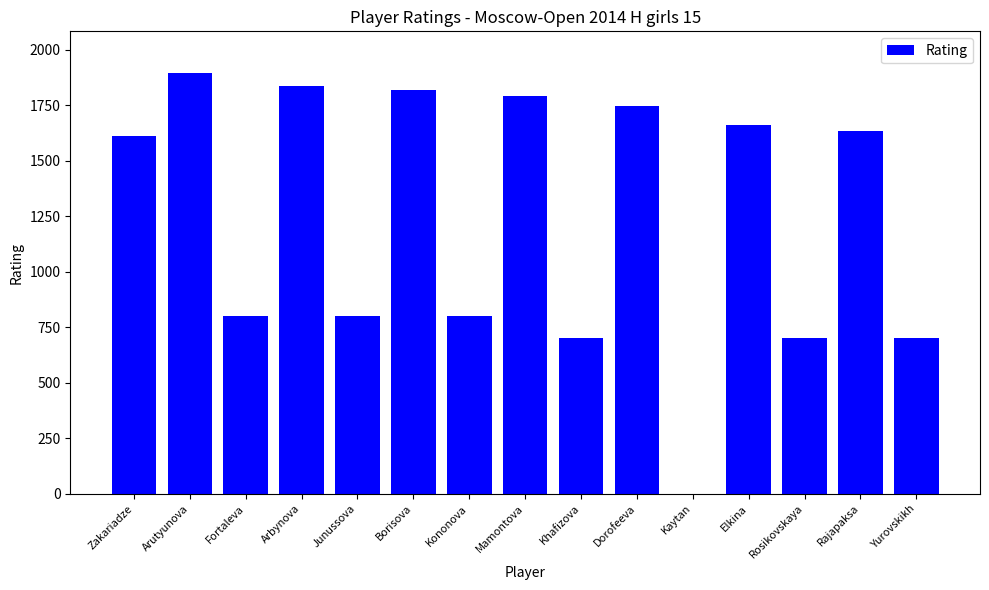

What is the greatest value displayed?

1894